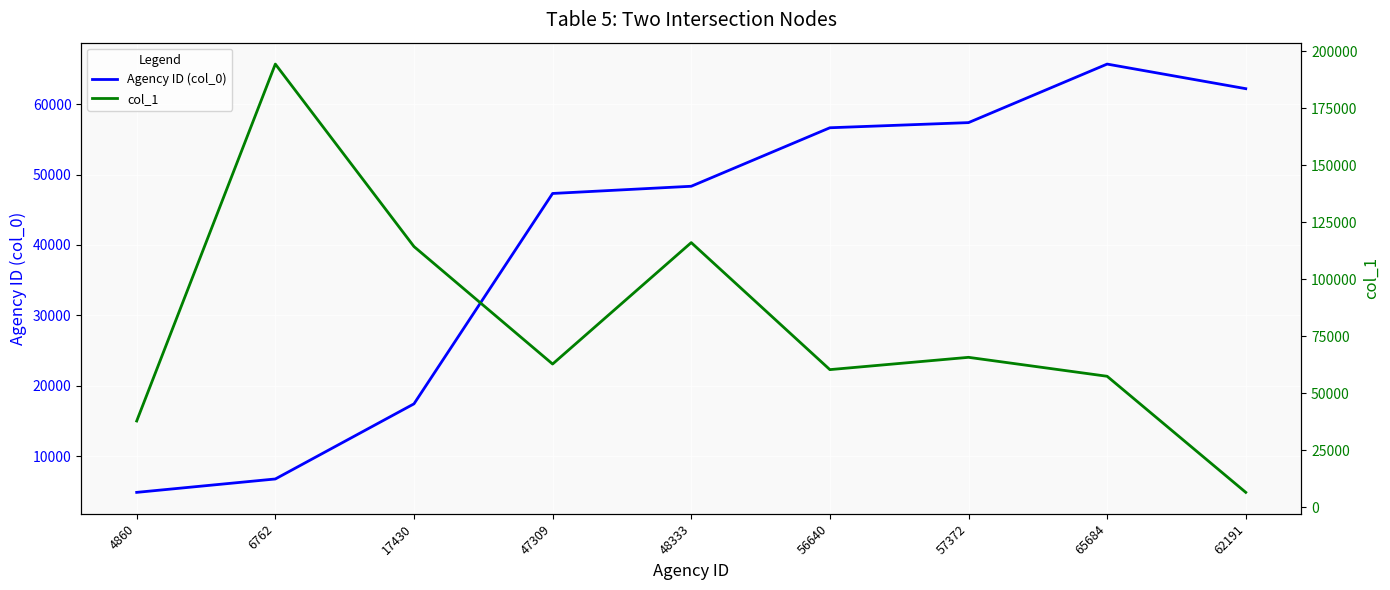

At which category does Agency ID (col_0) reach its first local peak?

65684